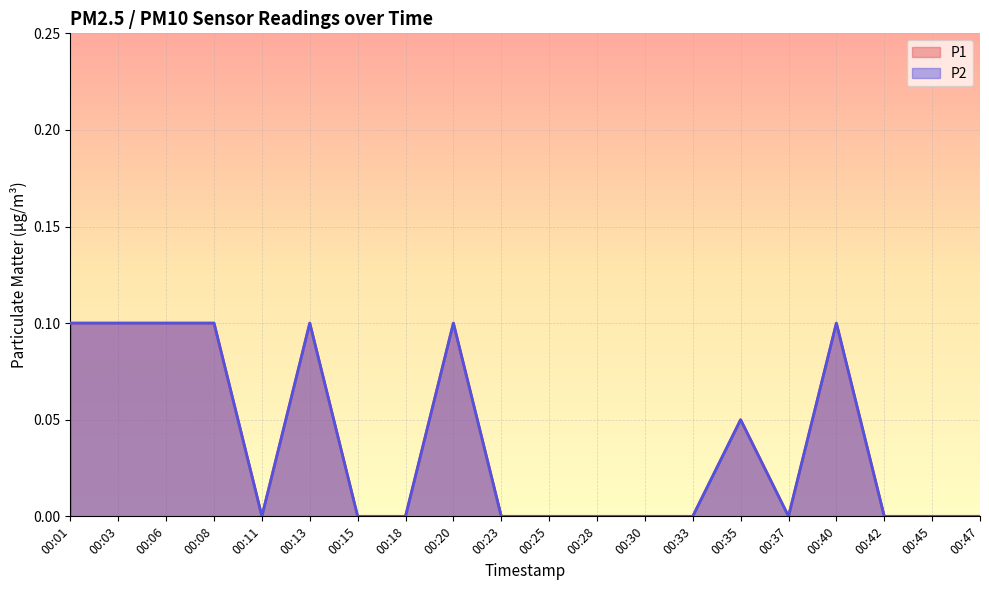

What are all the series names shown in the legend?

P1, P2